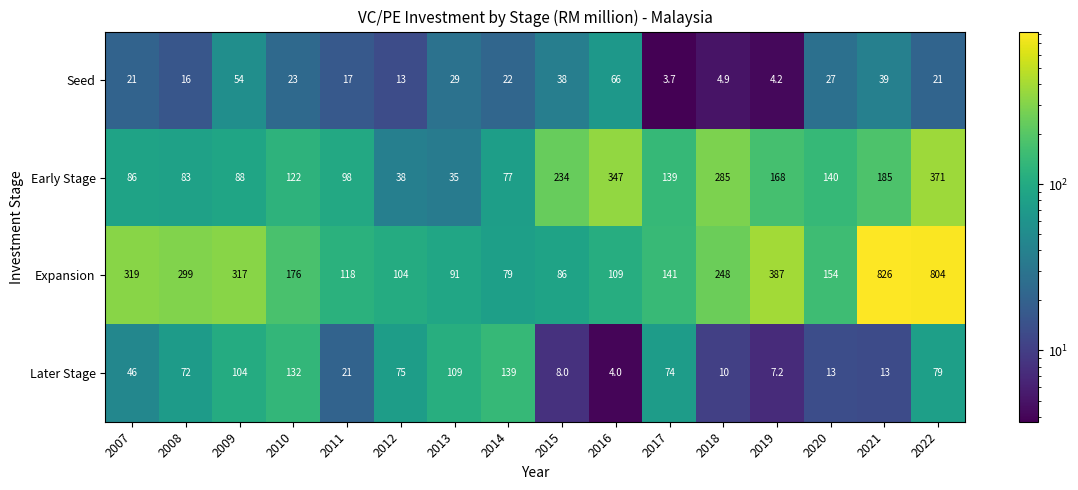

What is the sum of all Later Stage values?

906.2